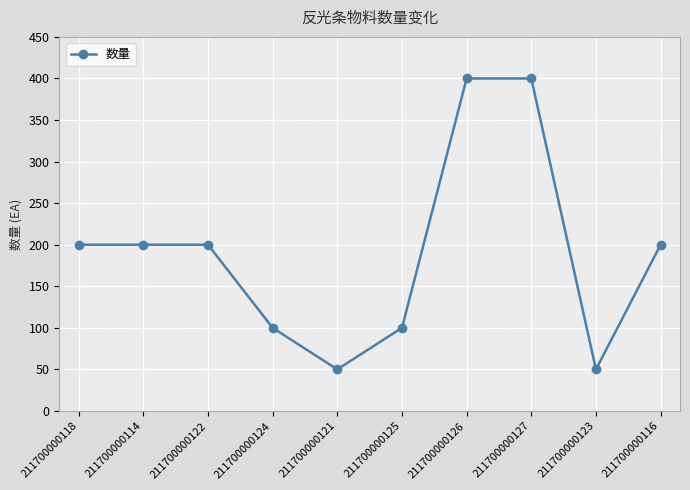

What is the maximum value shown in the chart?

400